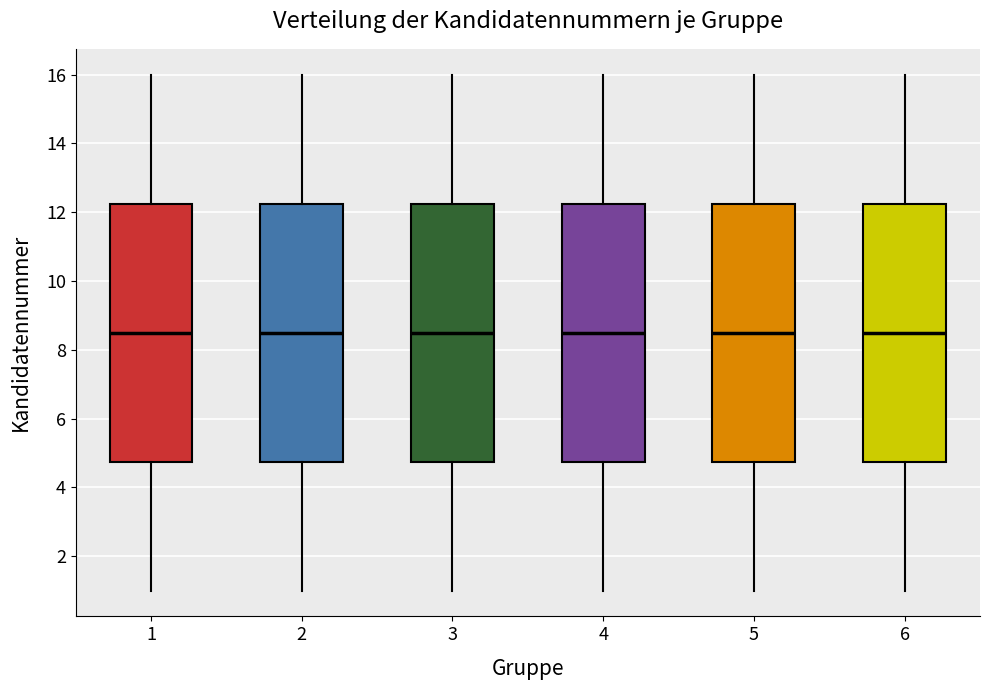

Where does the upper whisker of the box at x = 1 end on the y-axis? The values are not printed on the chart, so give them approximately, as read against the axis.

16.0